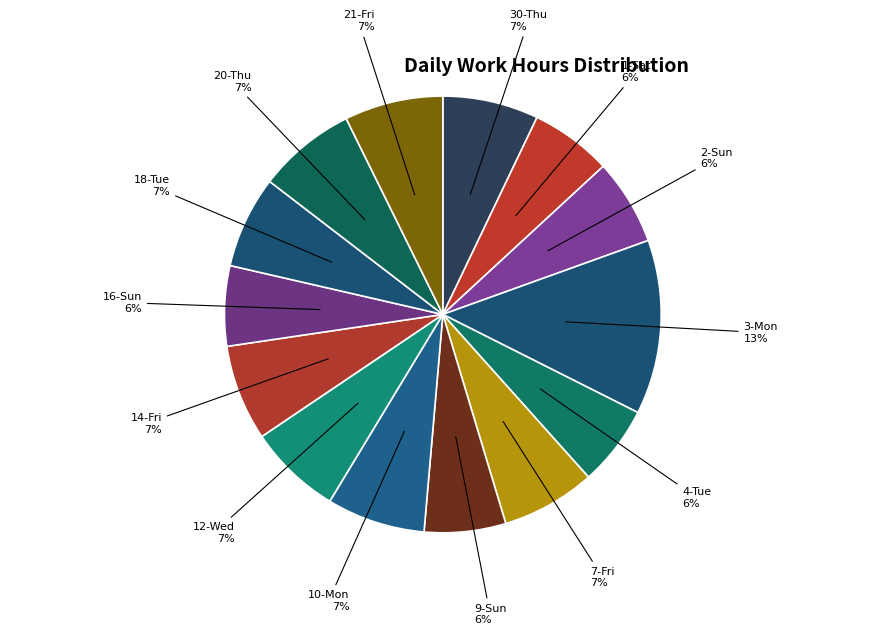

Which category has the biggest portion of the pie?

3-Mon